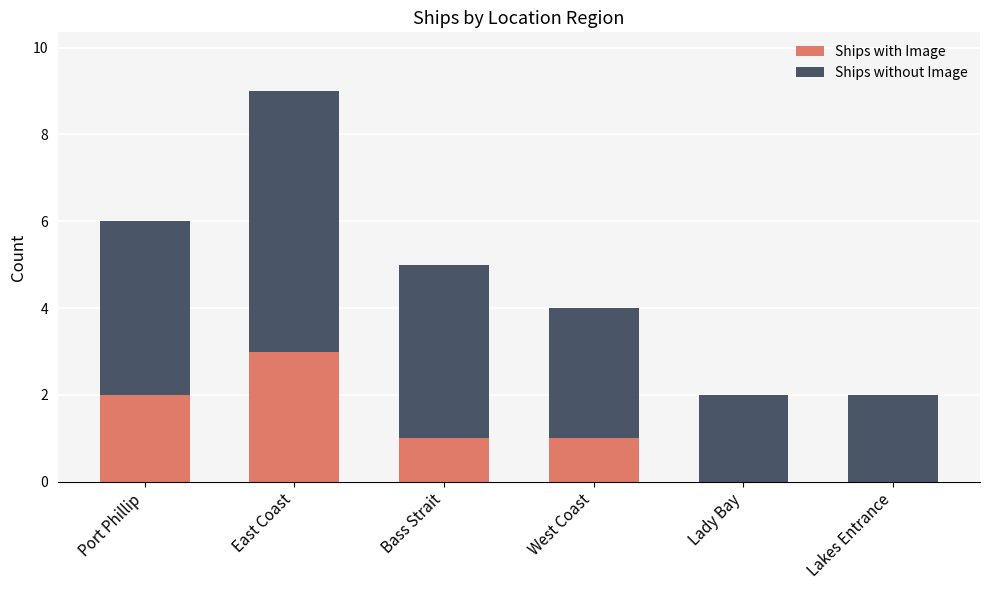

Read the Ships with Image value at East Coast.

3